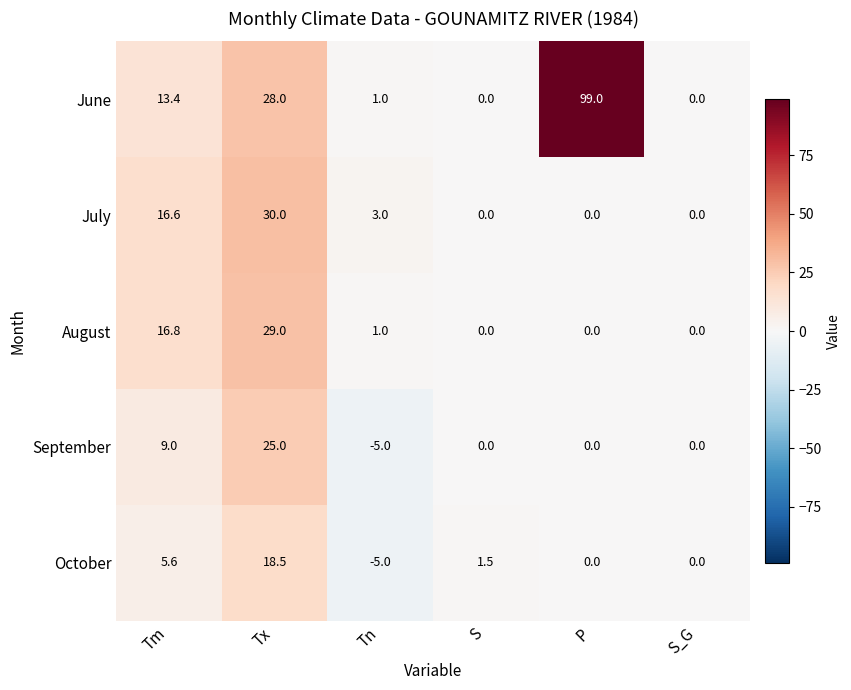

Rank the series by their maximum value, from lowest to highest.

October, September, August, July, June